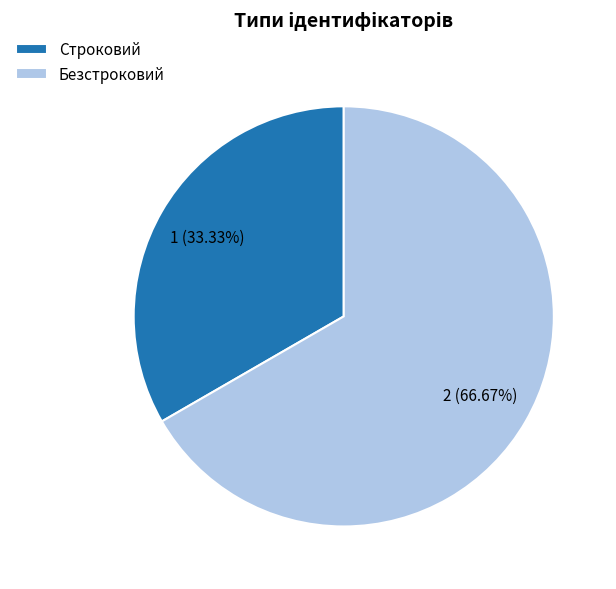

Is it true that Безстроковий is 76% of the pie?

False